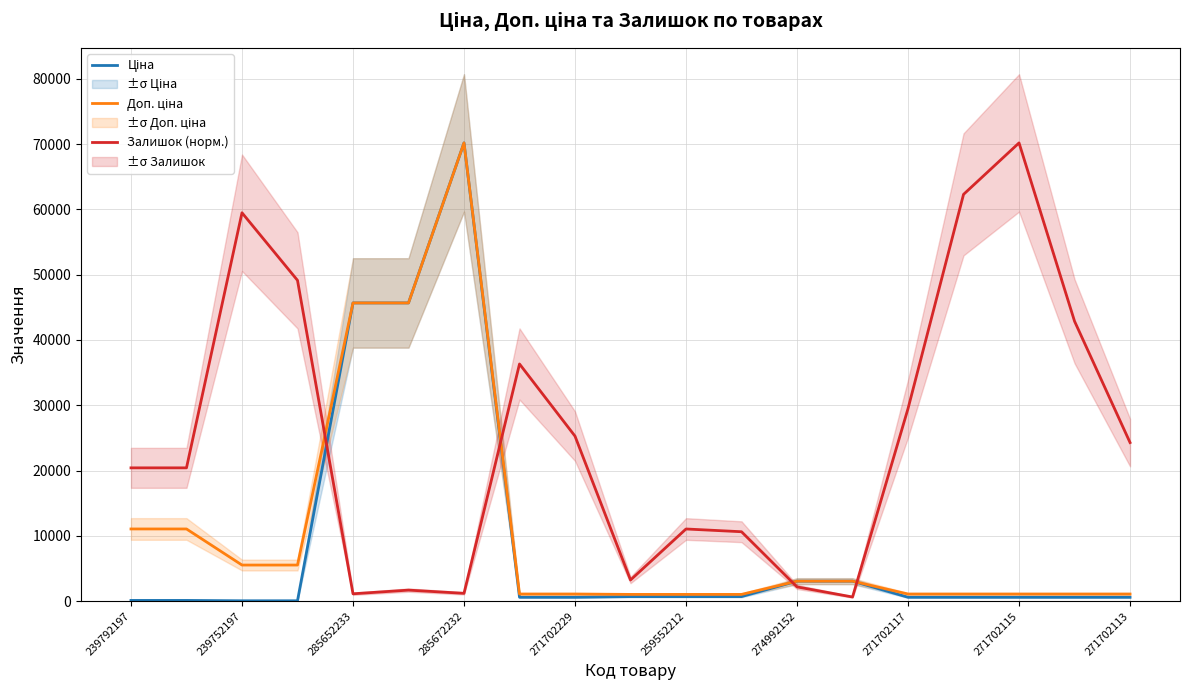

What is the difference between the Доп. ціна values at 15 and 13?

1971.2